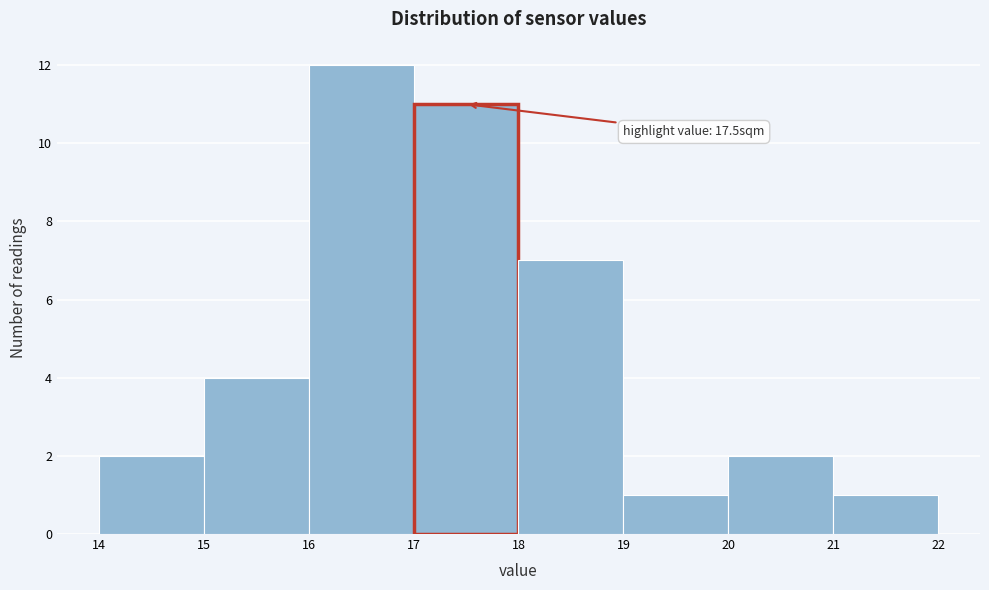

Which range on the x-axis has the tallest bar?

16 to 17